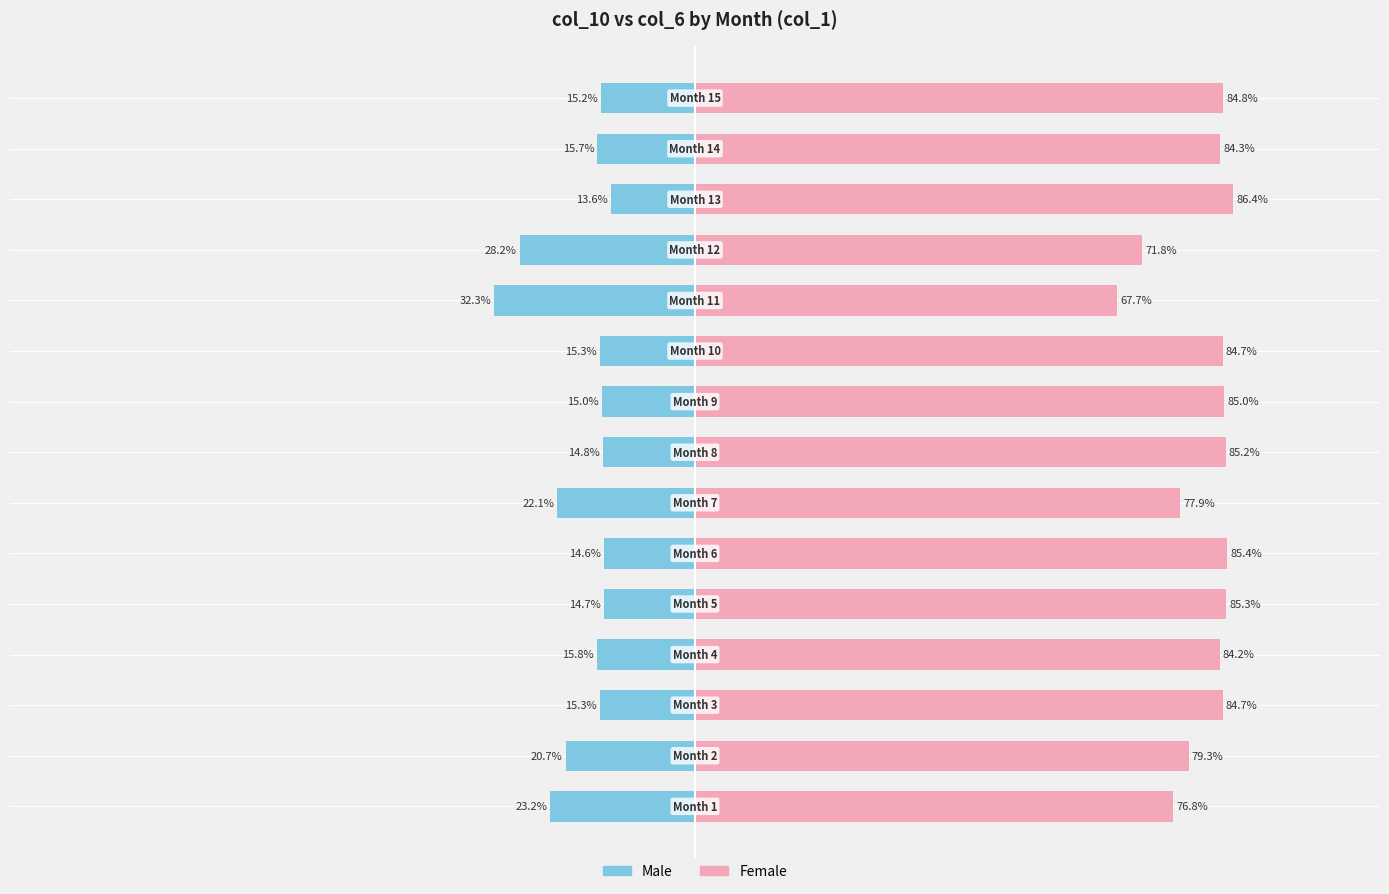

What is the difference between the second highest and second lowest values in the Male series?

13.6